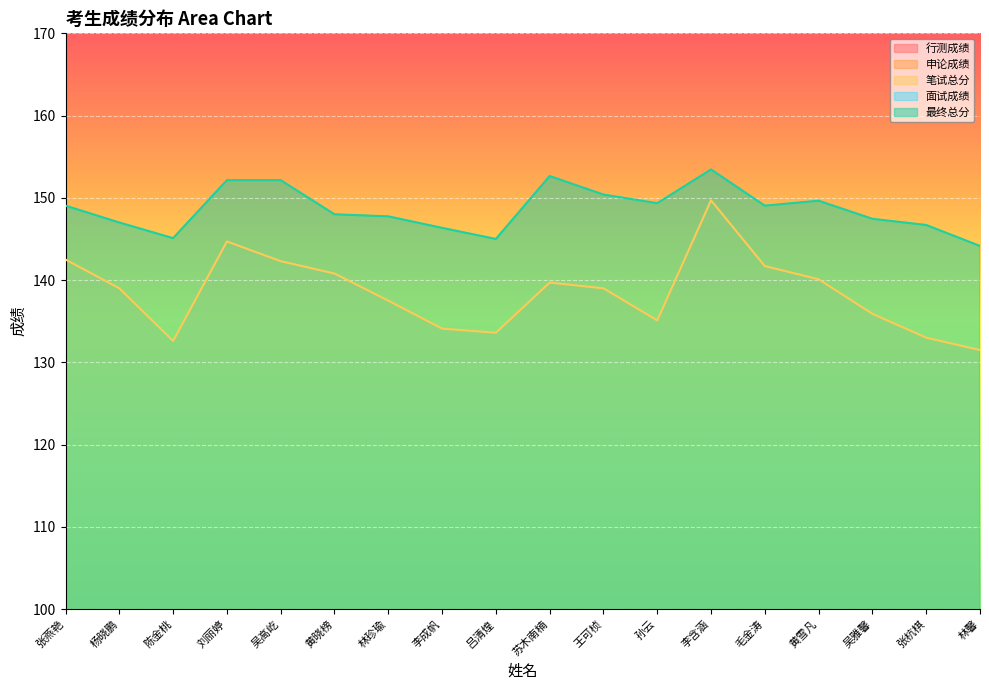

Reading right to left, transcribe all the data shown in this chart.

行测成绩: 62.0	73.0	73.9	70.6	74.7	71.7	65.1	72.0	77.2	68.6	59.6	63.5	69.3	70.3	73.7	61.1	73.0	70.0
申论成绩: 69.5	60.0	62.0	69.5	67.0	78.0	70.0	67.0	62.5	65.0	74.5	74.0	71.5	72.0	71.0	71.5	66.0	72.5
笔试总分: 131.5	133.0	135.9	140.1	141.7	149.7	135.1	139.0	139.7	133.6	134.1	137.5	140.8	142.3	144.7	132.6	139.0	142.5
面试成绩: 78.4	80.2	79.5	79.6	78.2	78.6	81.8	80.9	82.8	78.2	79.3	79.0	77.6	81.0	79.8	78.8	77.5	77.8
最终总分: 144.2	146.7	147.4	149.7	149.1	153.4	149.3	150.4	152.7	145.0	146.3	147.8	148.0	152.2	152.2	145.1	147.0	149.1